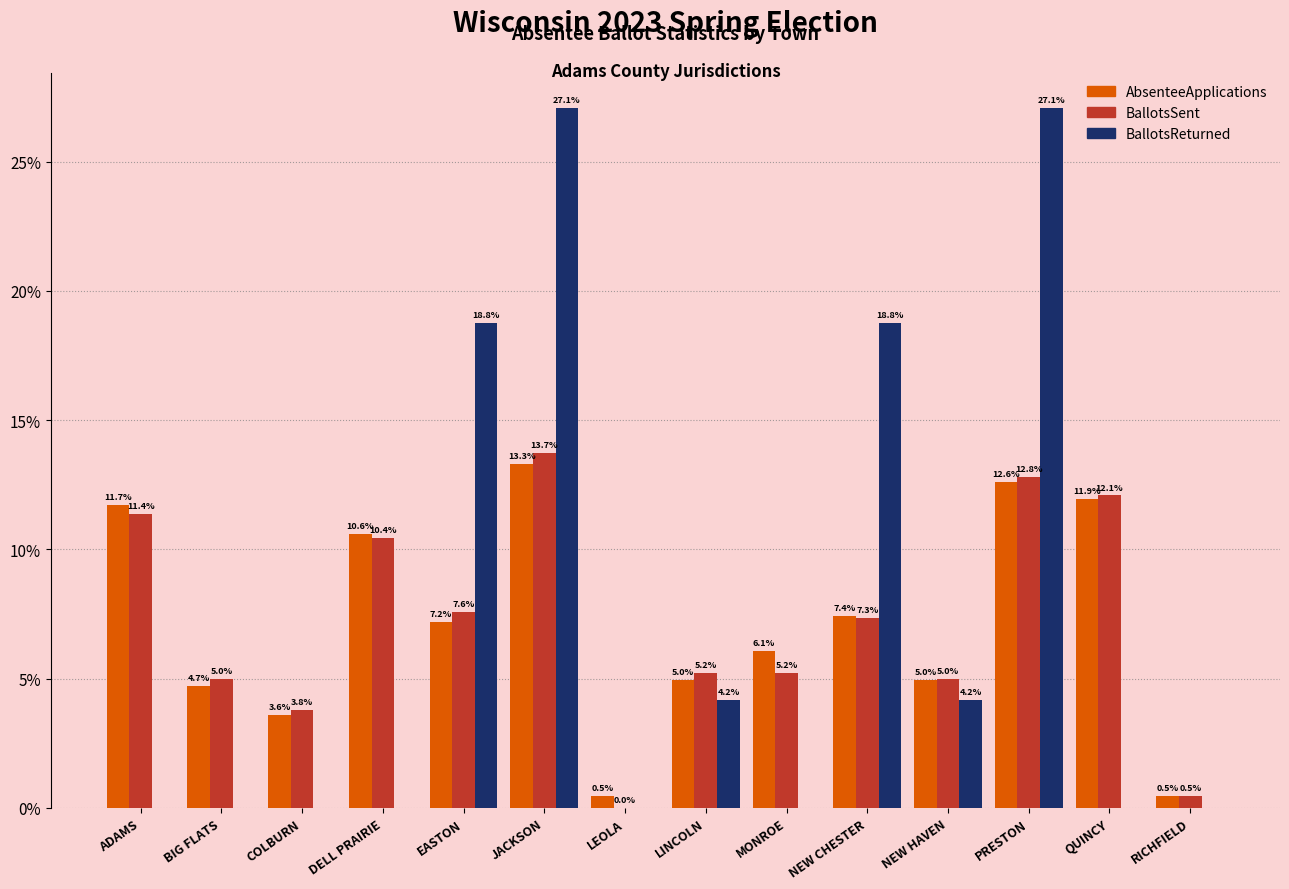

How many values in the BallotsReturned series exceed 0?

6